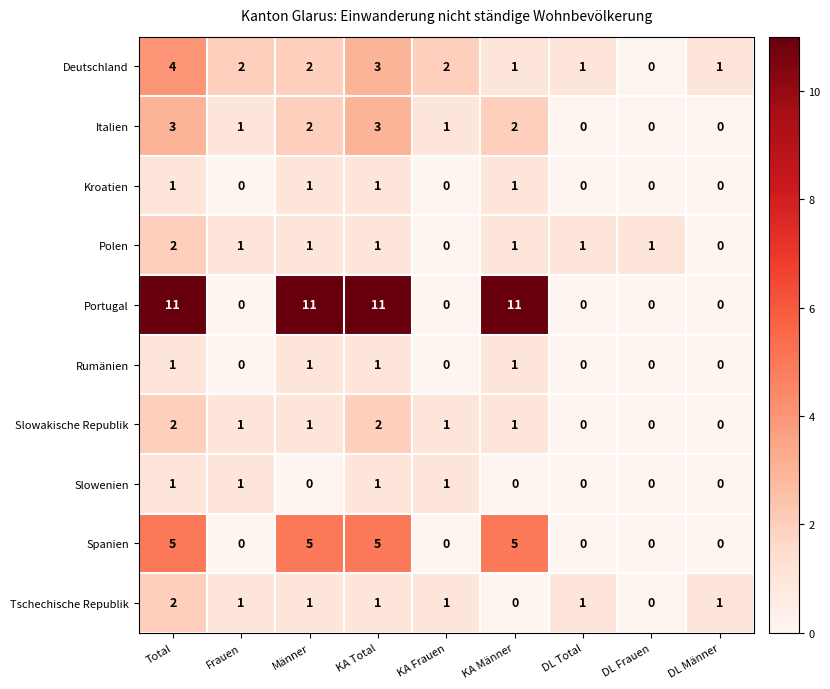

The Rumänien series shows 0 at Männer. True or false?

False